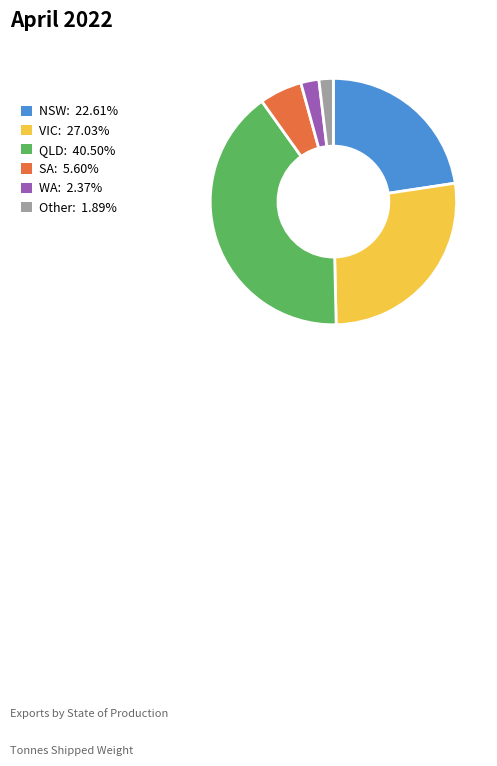

Between QLD and NSW, which is larger?

QLD